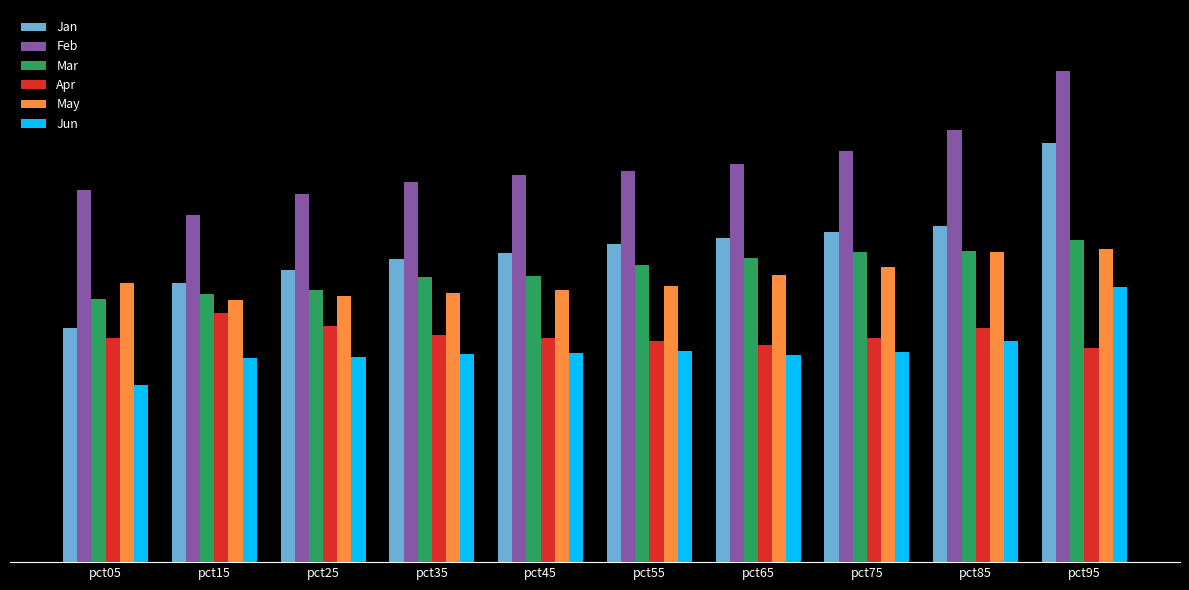

What is the maximum value for Jan?

0.8